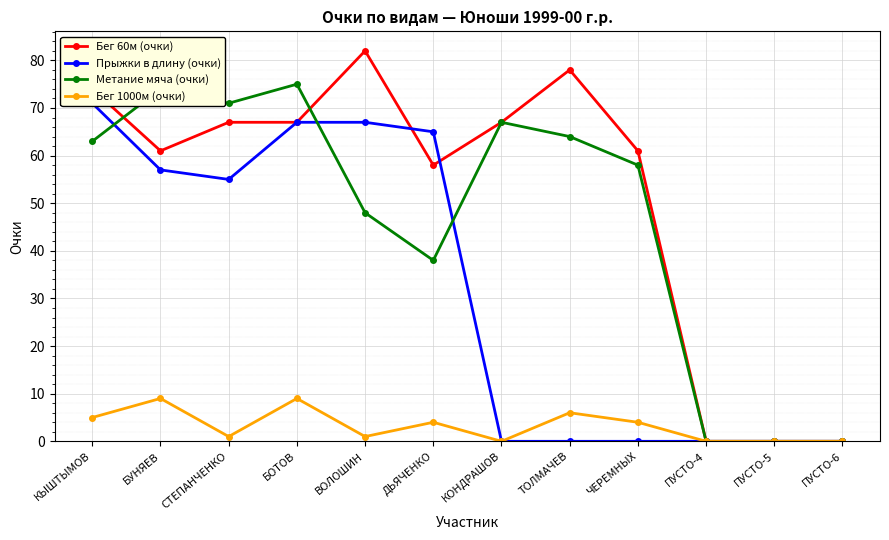

Where is Метание мяча (очки) nearest to the value 37?

ДЬЯЧЕНКО